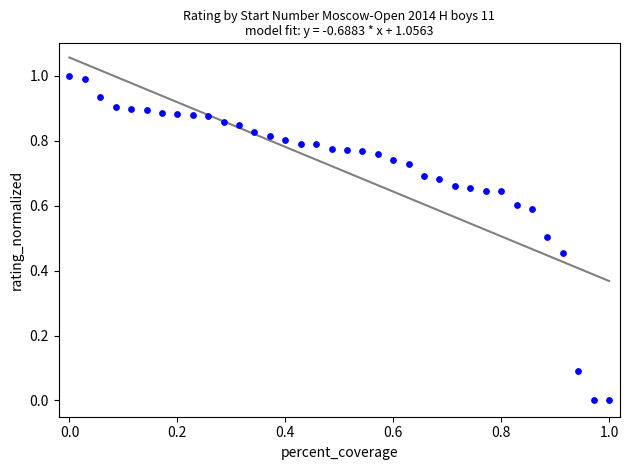

What is the range of Y values (max minus min)?

1.0